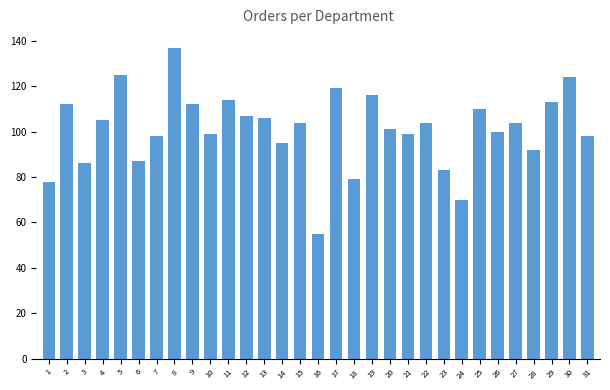

How many data points are less than 104?

15